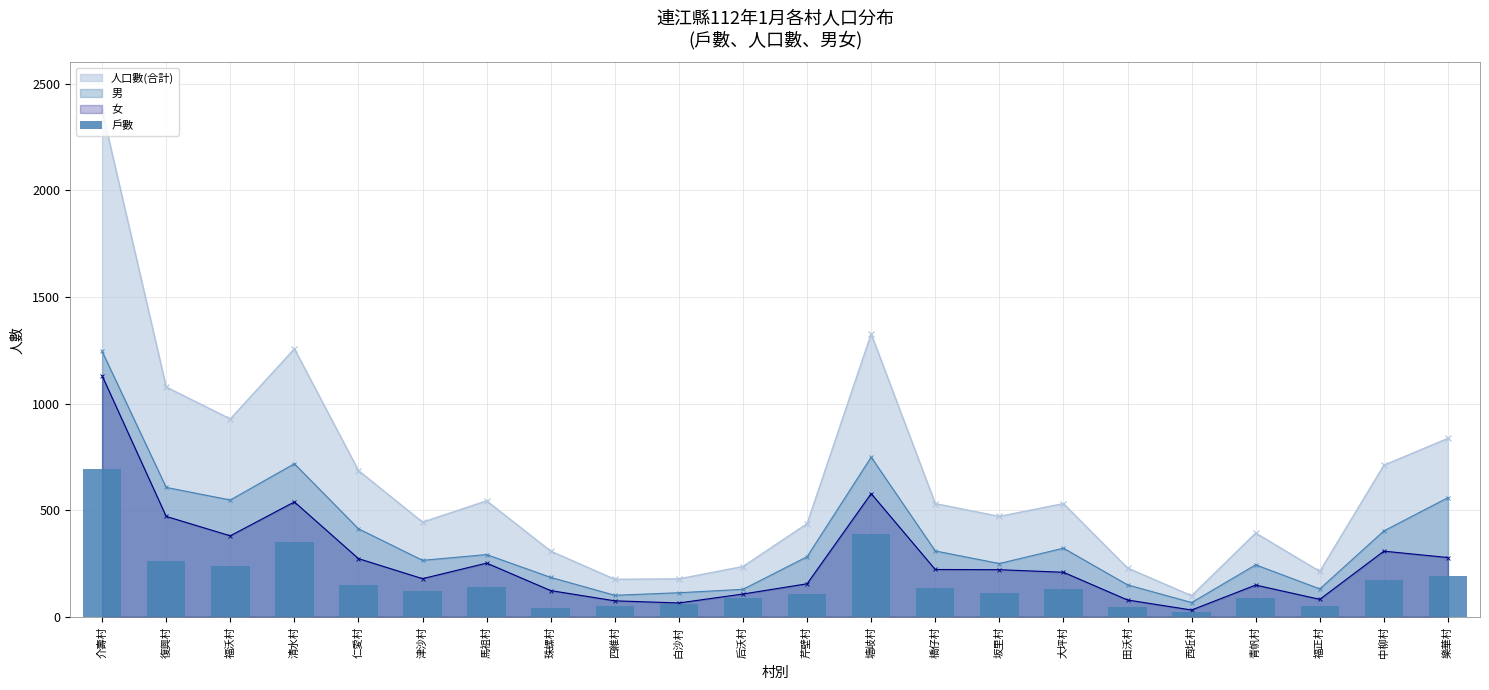

What is the value of the 5th bar from the left?

148